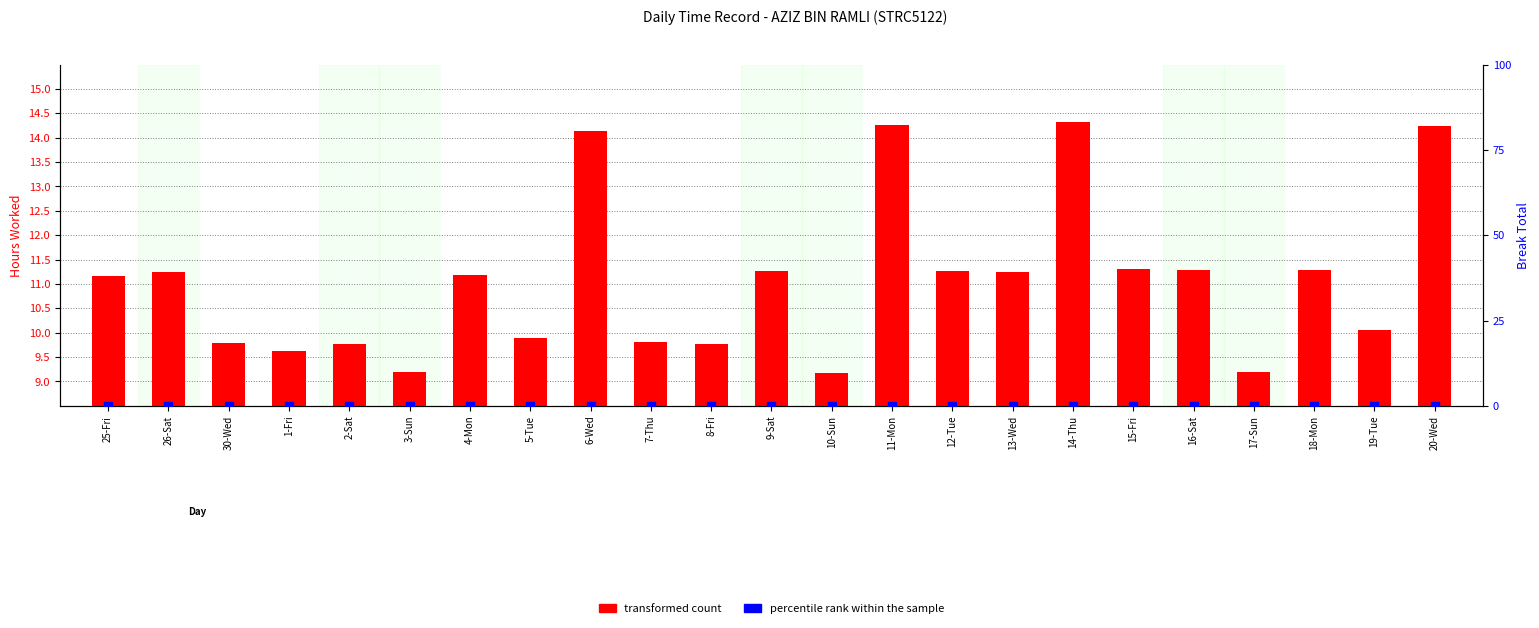

At which category is the sum across all series the highest?

14-Thu